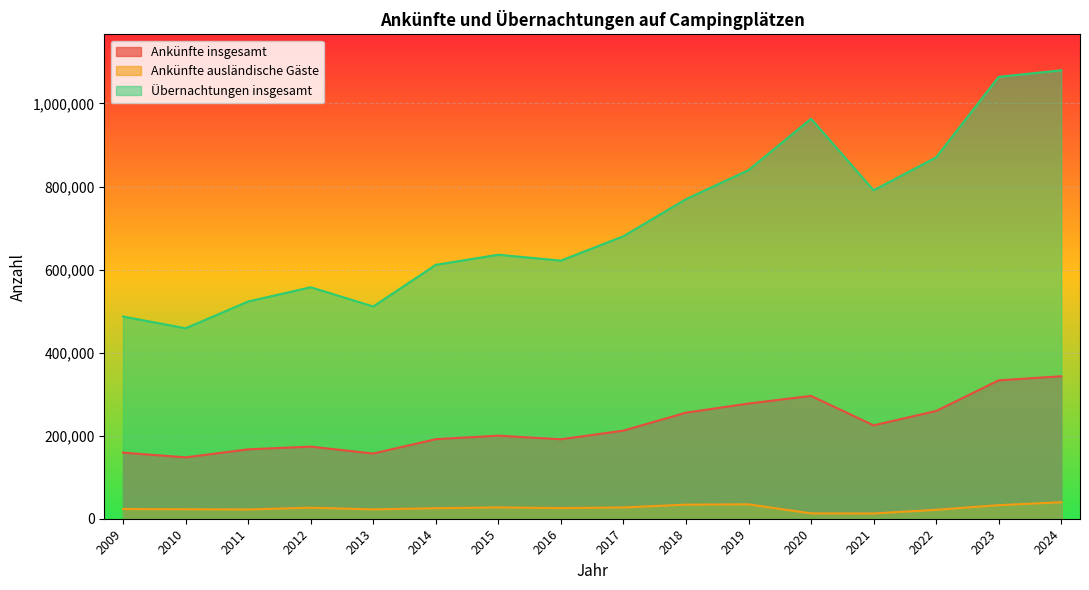

What is the value of the Ankünfte insgesamt point at the 2nd from the left?

147778